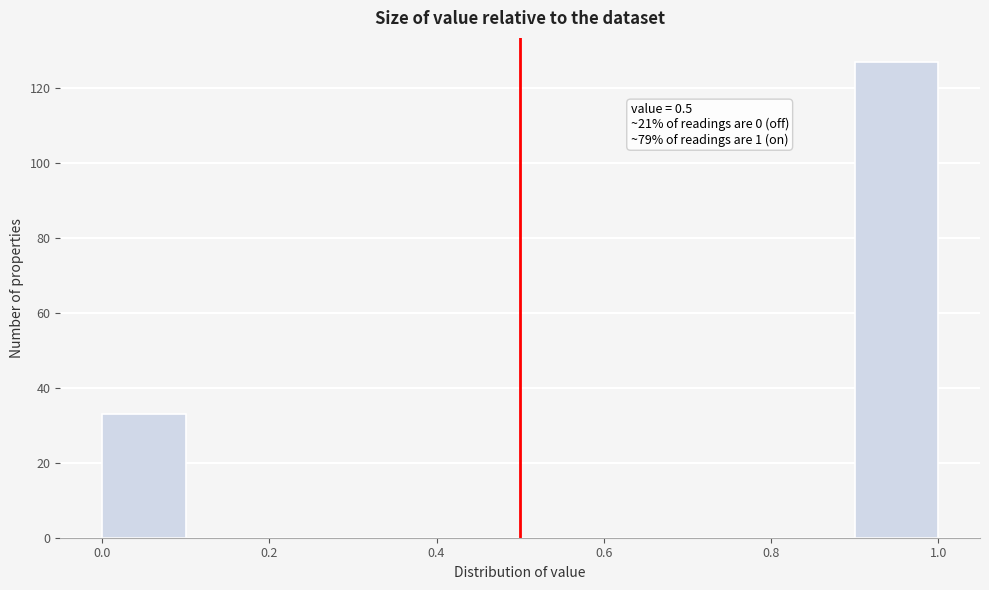

Over which range of the x-axis is the bar tallest?

0.9 to 1.0